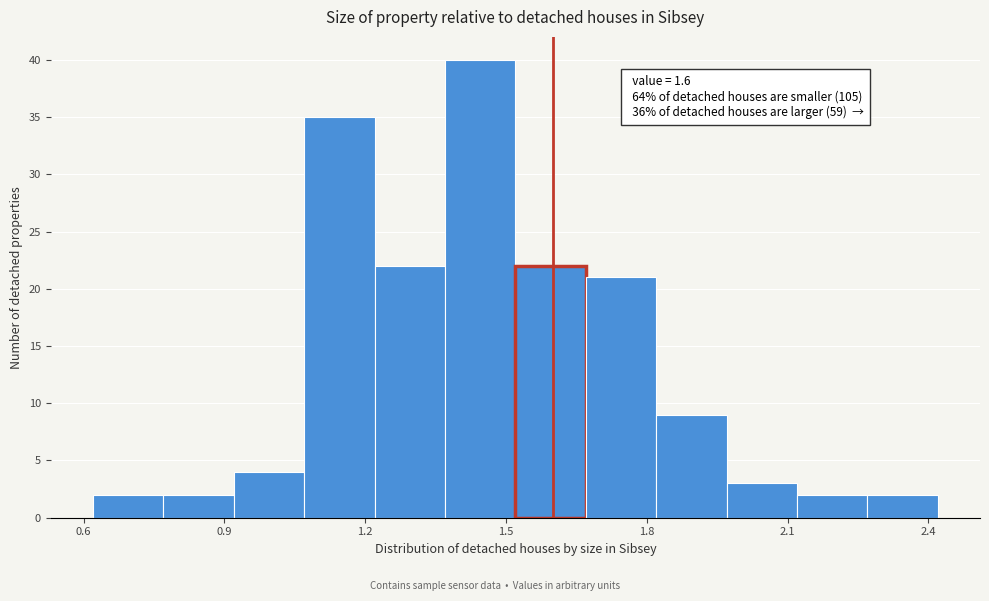

Read against the x-axis, roughly where is the centre of the tallest bar?

1.45